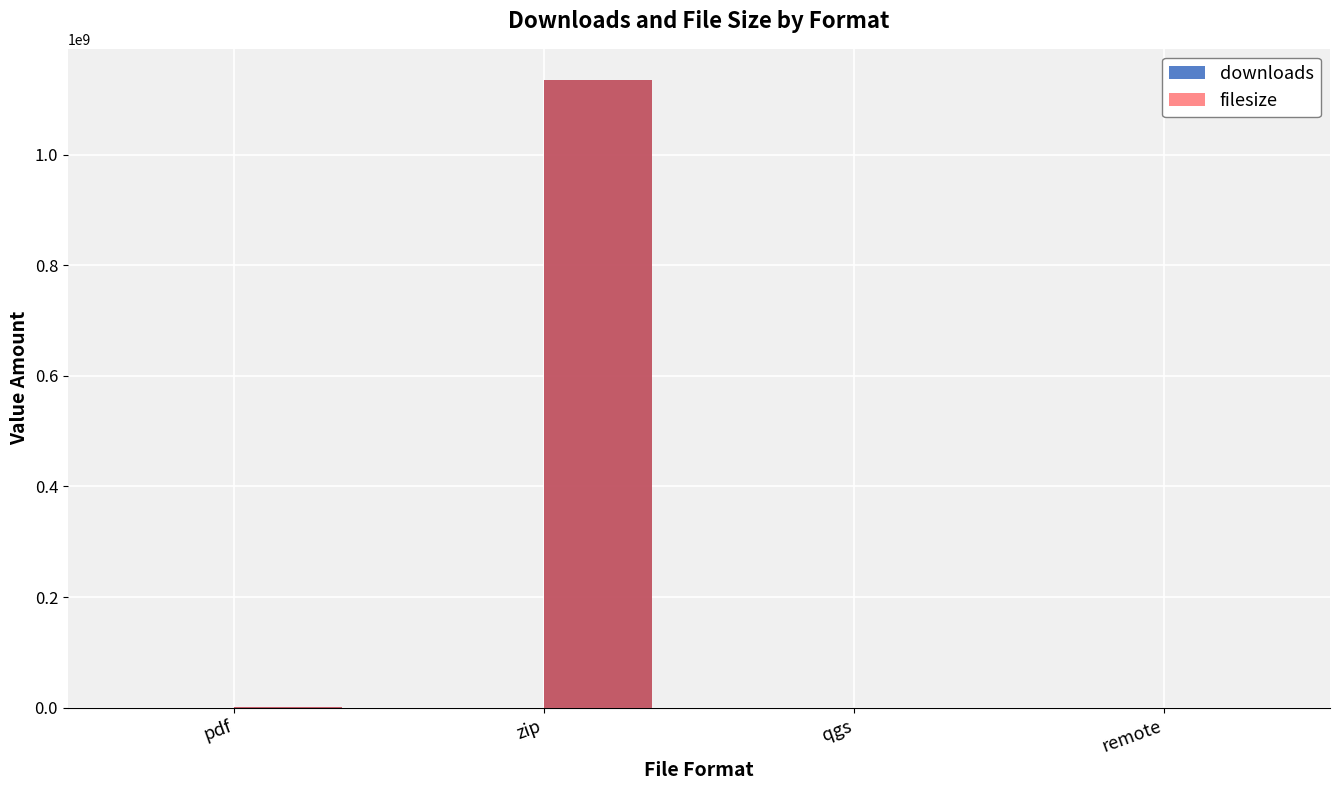

What is the total value across all series at zip?

1134347163